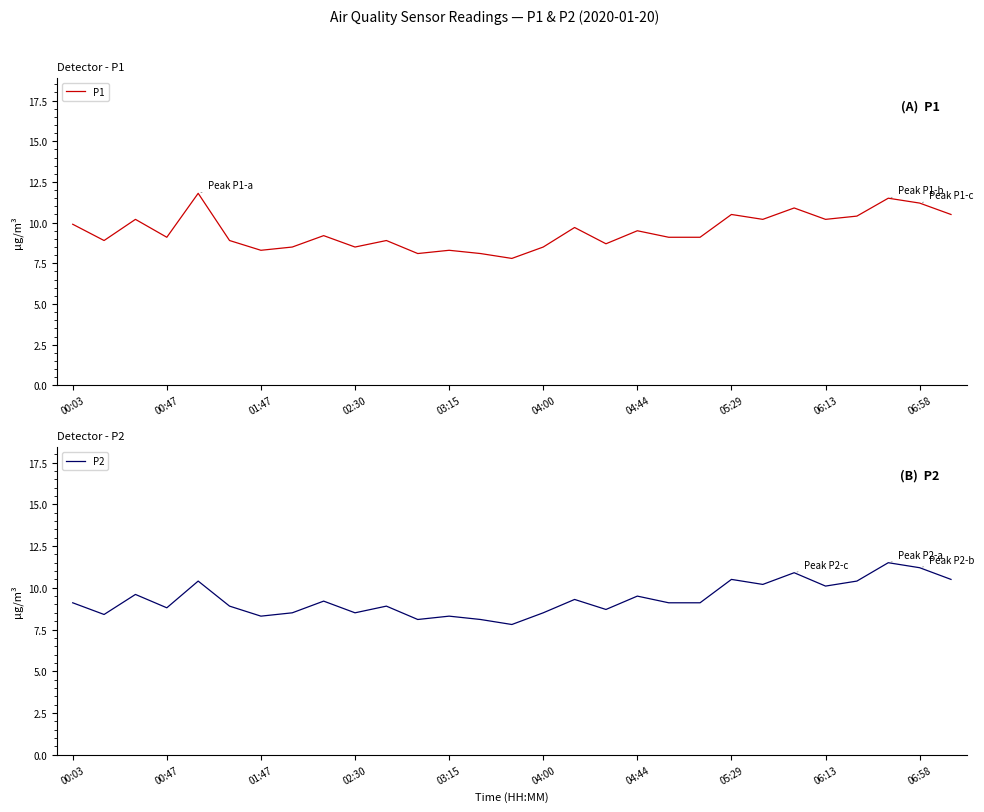

What is the highest value of the P1 series?

11.8